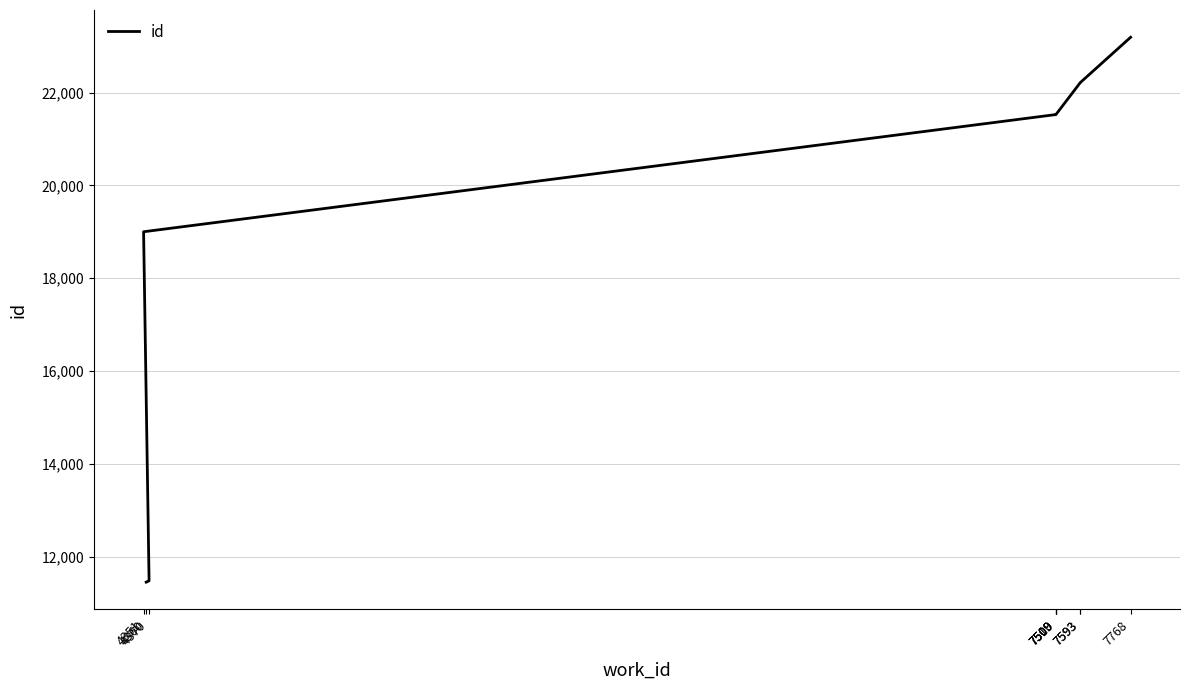

What is the greatest value displayed?

23190